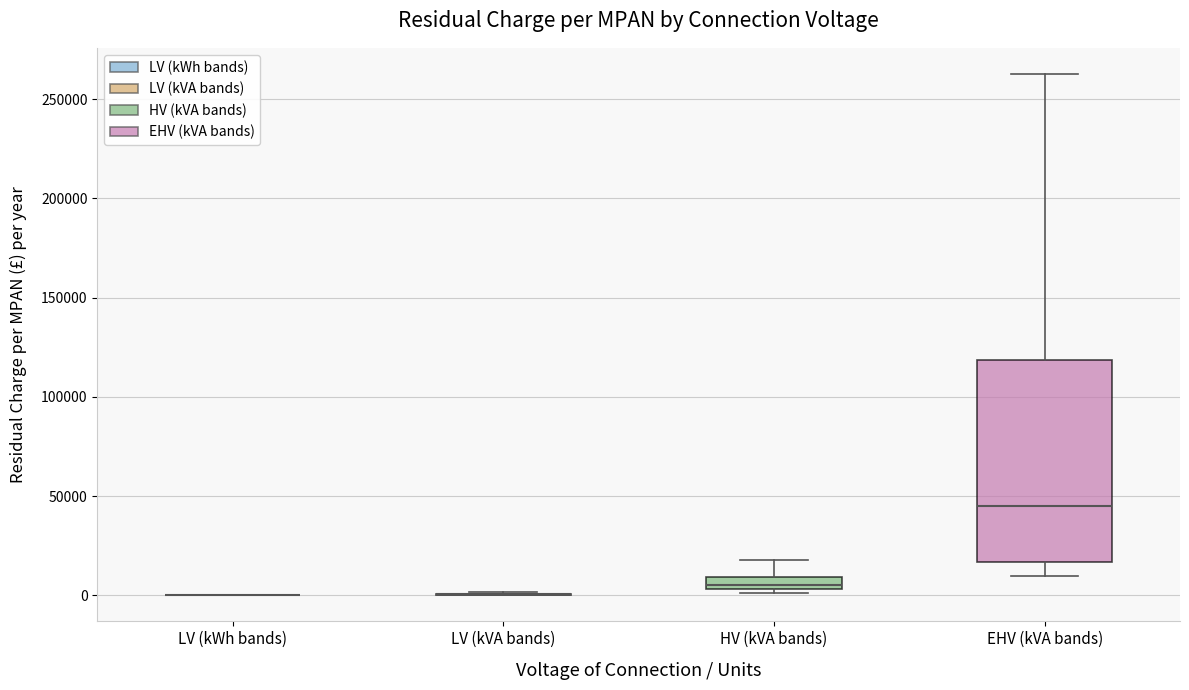

Comparing the boxes themselves (not the whiskers), which one is the tallest?

EHV (kVA bands)